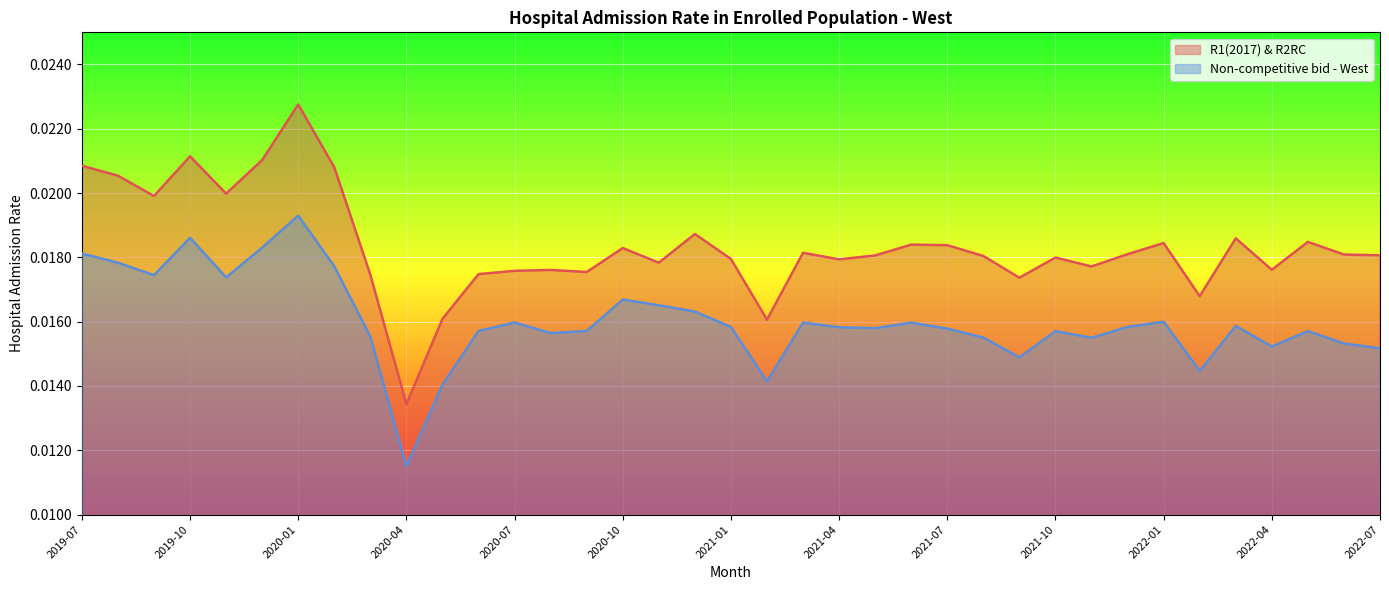

How many interior local peaks does the Non-competitive bid - West series have?

10